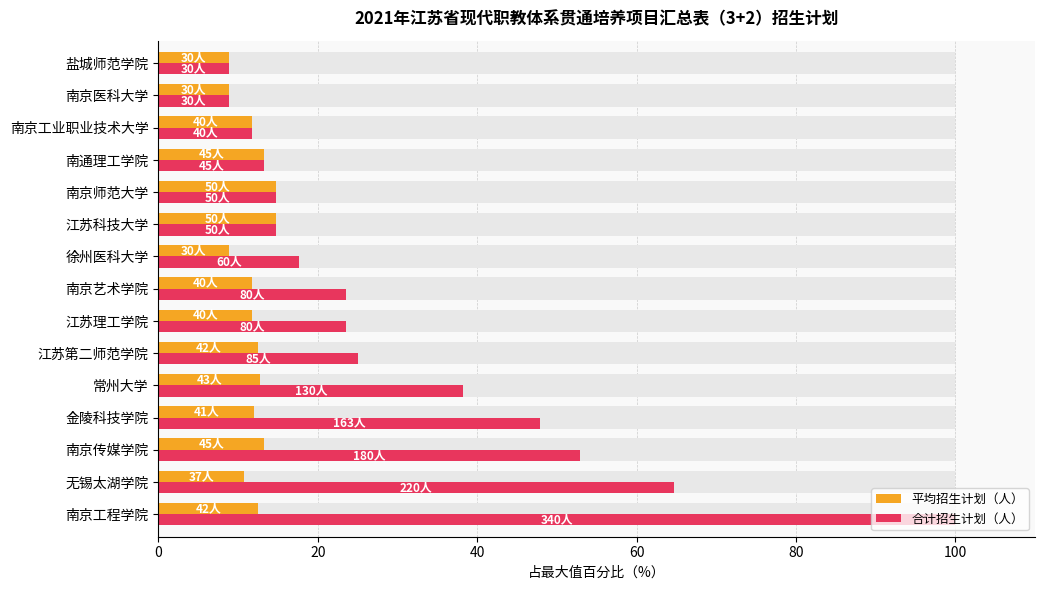

How many groups of bars are there?

15